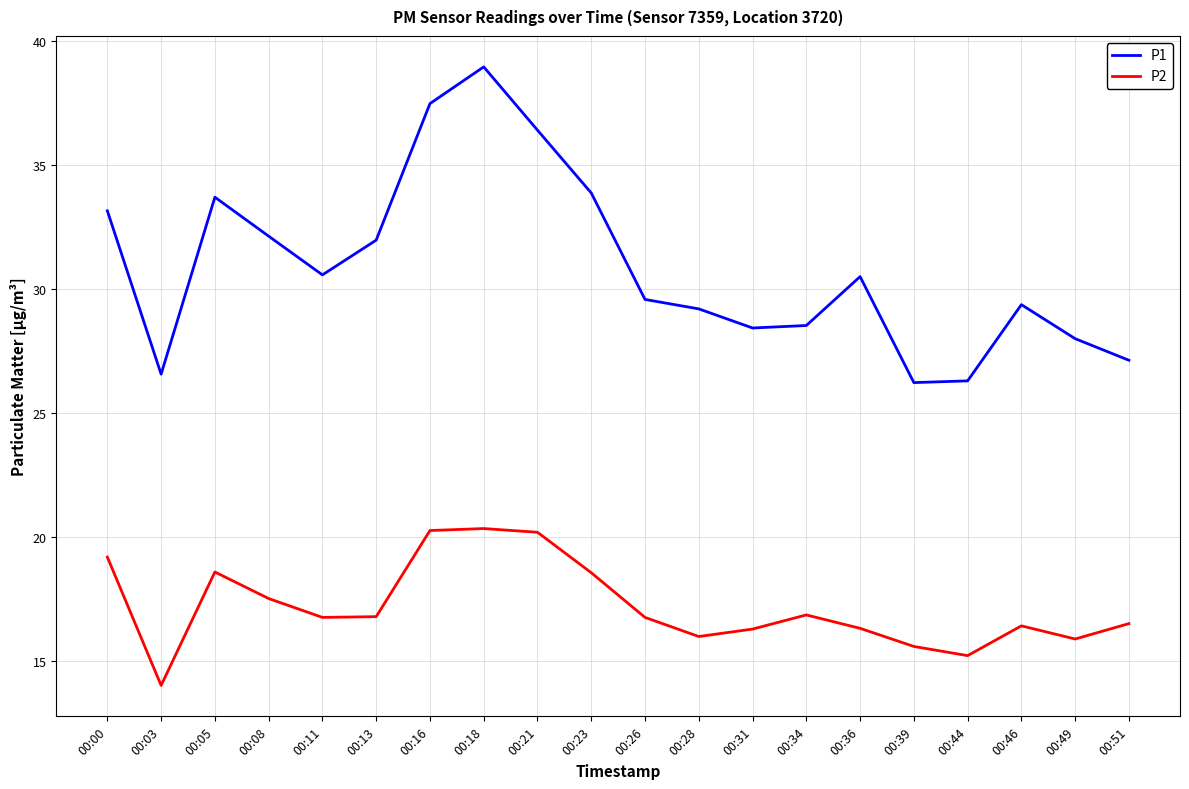

Which category has the lowest value across all series?

00:03